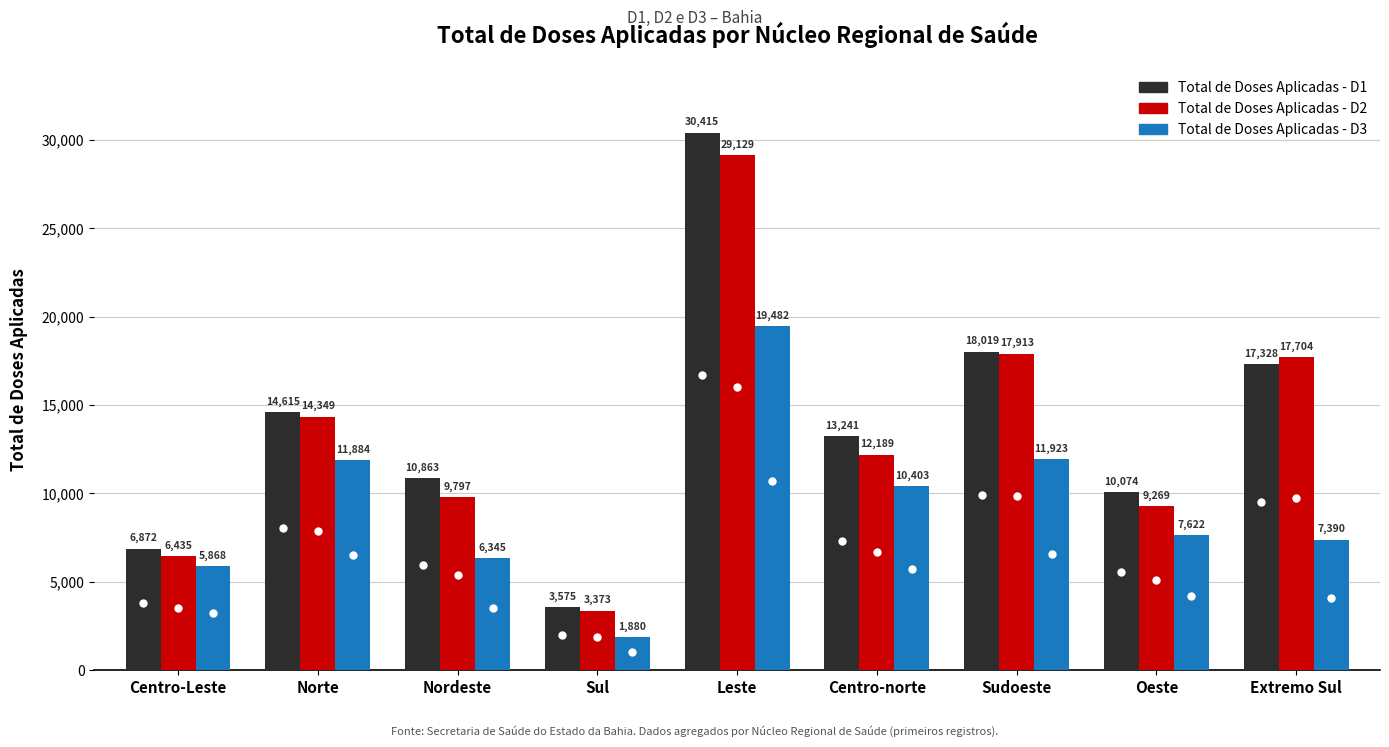

What is the sum of the Total de Doses Aplicadas - D2 values at Nordeste and Leste?

38926